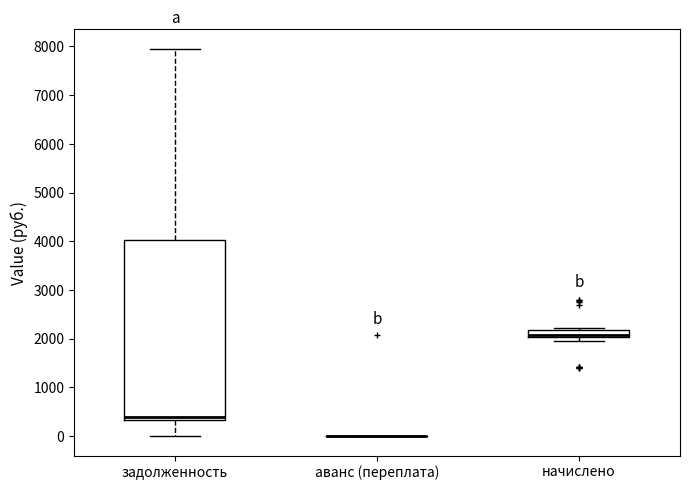

Where is the upper edge of the box for задолженность on the y-axis? The values are not printed on the chart, so give them approximately, as read against the axis.

4000